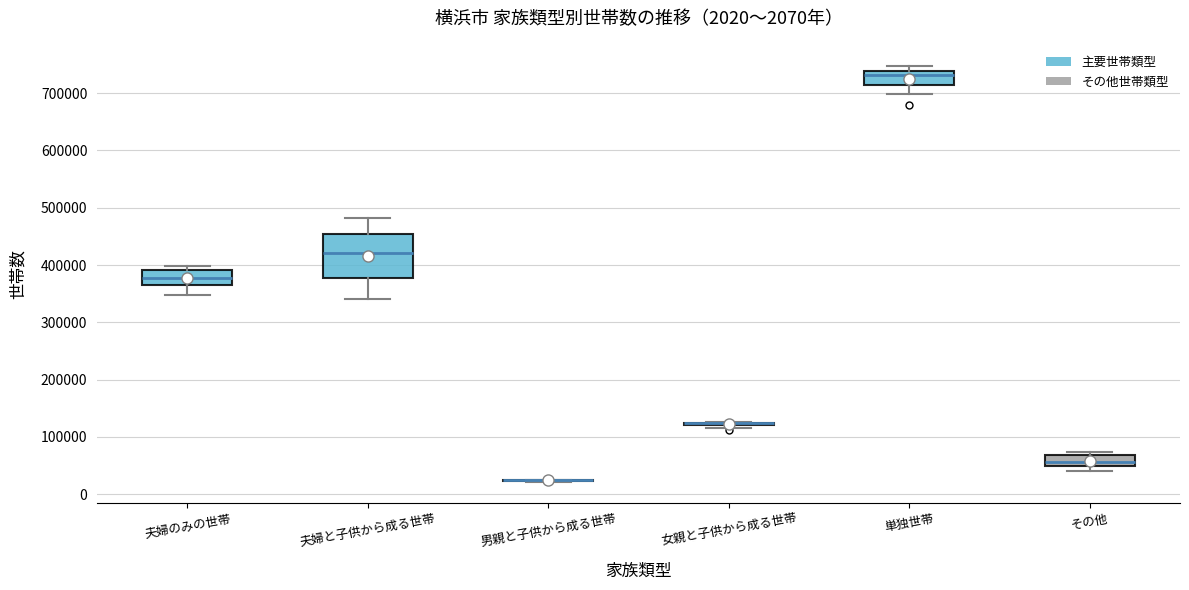

Which box is the tallest, from its lower edge to its upper edge?

夫婦と子供から成る世帯